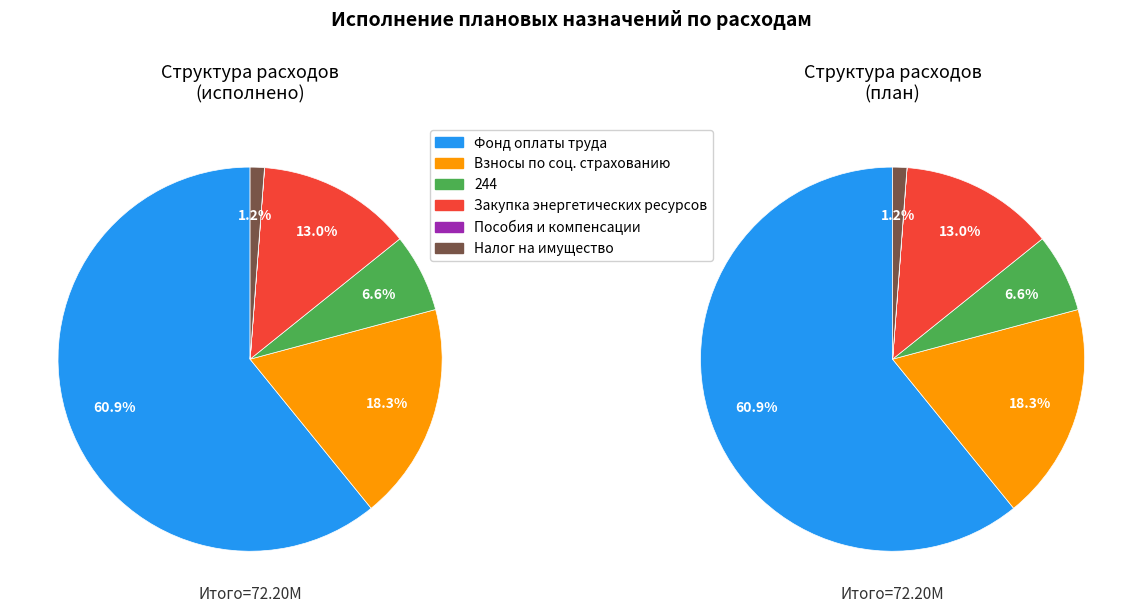

To the nearest percent, what is the average slice percentage?

17%